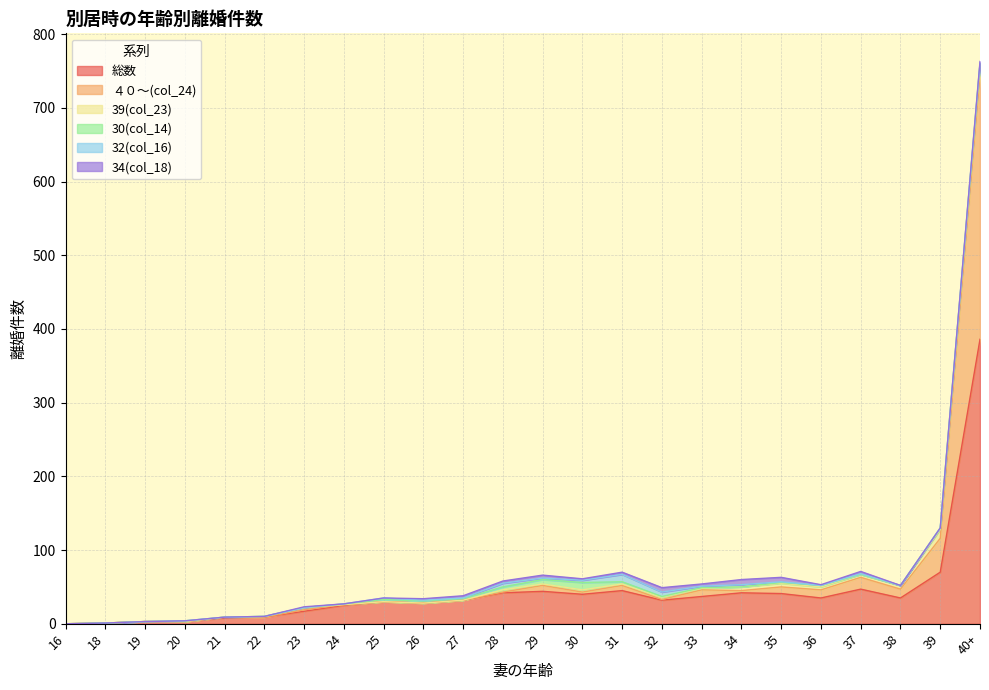

In 総数, how many points are higher than both neighbors (excluding endpoints)?

5